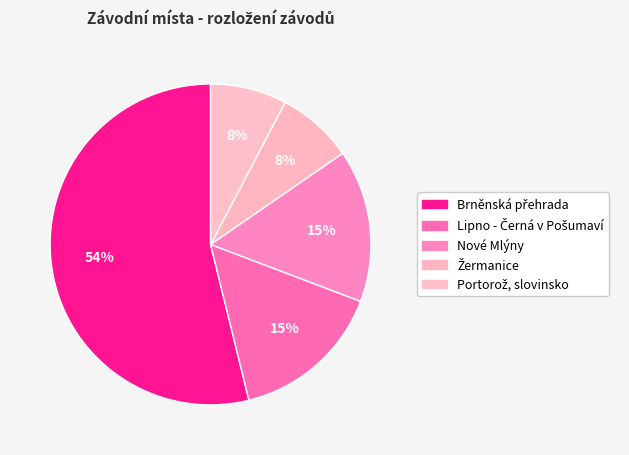

How much of the chart is everything except Nové Mlýny?

84.6%